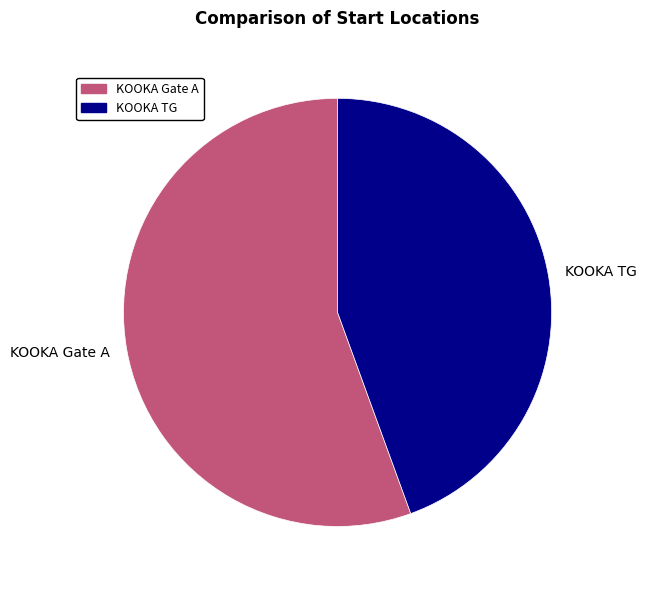

Rank the categories by value from lowest to highest.

KOOKA TG, KOOKA Gate A